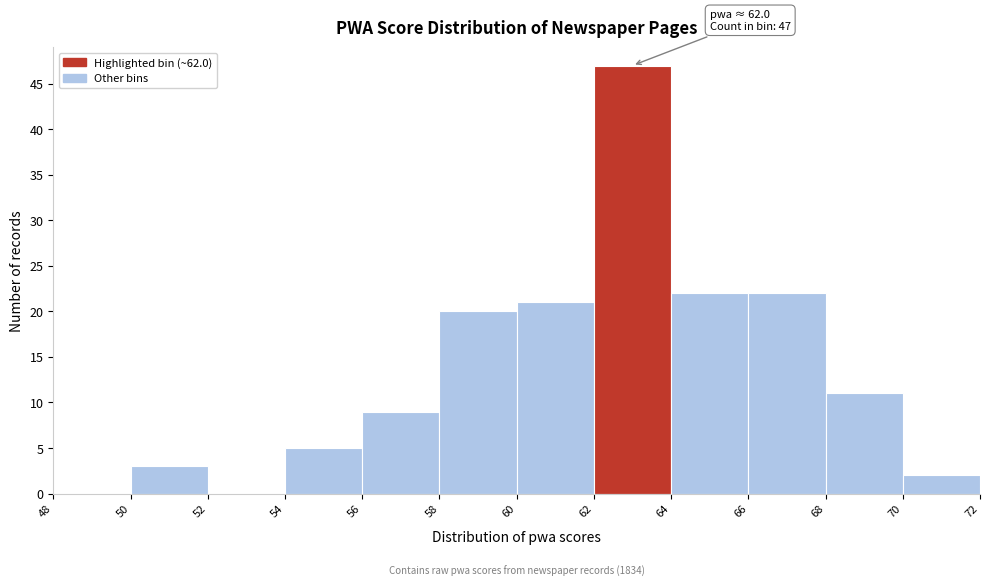

Over which range of the x-axis is the bar tallest?

62 to 64